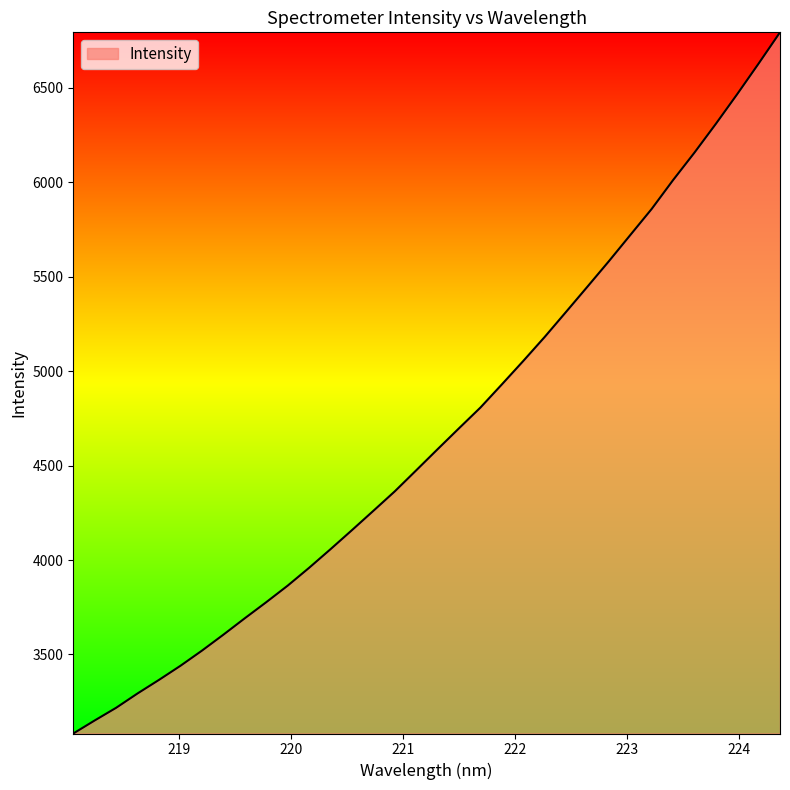

What is the minimum value shown in the chart?

3081.8